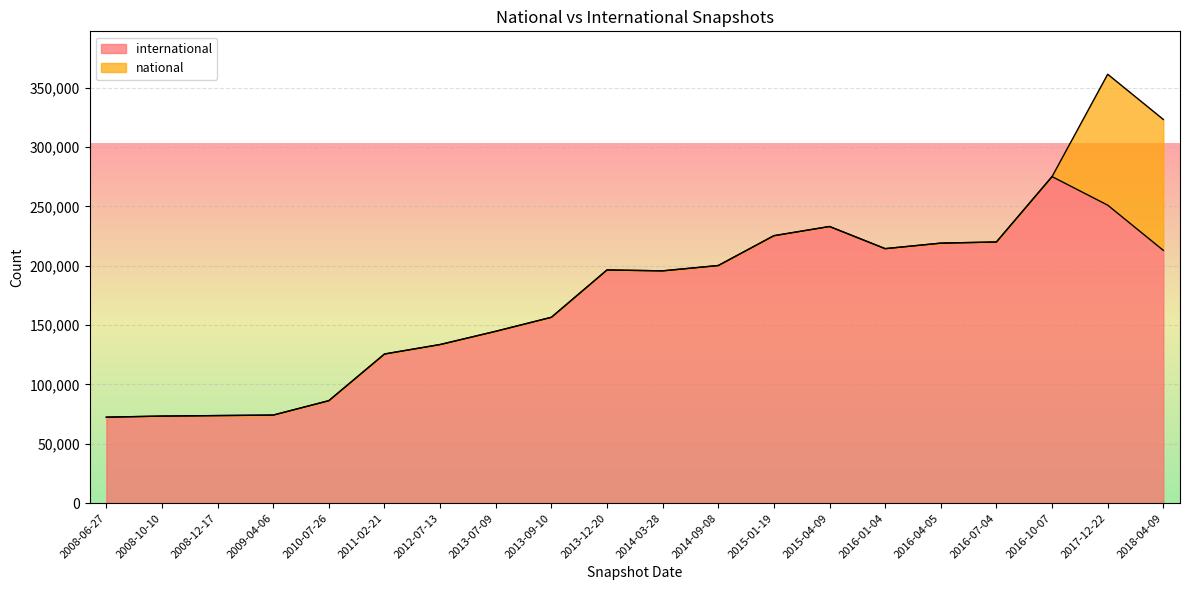

Reading left to right, transcribe all the data shown in this chart.

international: 2013-07-09=144824	2015-01-19=225371	2008-12-17=73804	2011-02-21=125682	2008-06-27=72466	2013-12-20=196487	2017-12-22=251109	2014-03-28=195741	2015-04-09=233109	2008-10-10=73368	2013-09-10=156622	2009-04-06=74220	2012-07-13=133666	2014-09-08=200226	2016-10-07=275141	2010-07-26=86371	2016-07-04=220068	2018-04-09=213018	2016-01-04=214447	2016-04-05=219091
national: 2013-07-09=0	2015-01-19=0	2008-12-17=0	2011-02-21=0	2008-06-27=0	2013-12-20=0	2017-12-22=110299	2014-03-28=0	2015-04-09=0	2008-10-10=0	2013-09-10=0	2009-04-06=0	2012-07-13=0	2014-09-08=0	2016-10-07=0	2010-07-26=0	2016-07-04=0	2018-04-09=110299	2016-01-04=0	2016-04-05=0